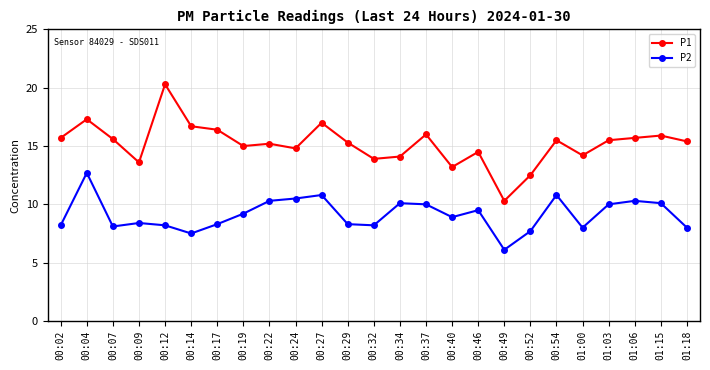

What is the label of the 20th point from the left?

00:54